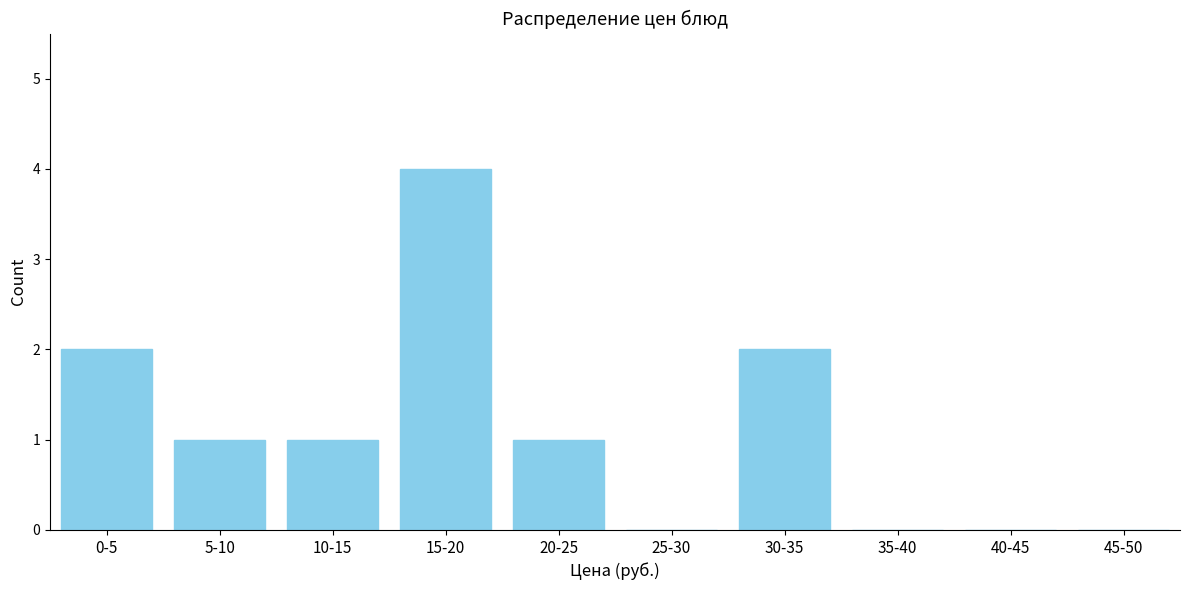

Reading right to left, what are all the values shown in this chart?

45-50=0	40-45=0	35-40=0	30-35=2	25-30=0	20-25=1	15-20=4	10-15=1	5-10=1	0-5=2